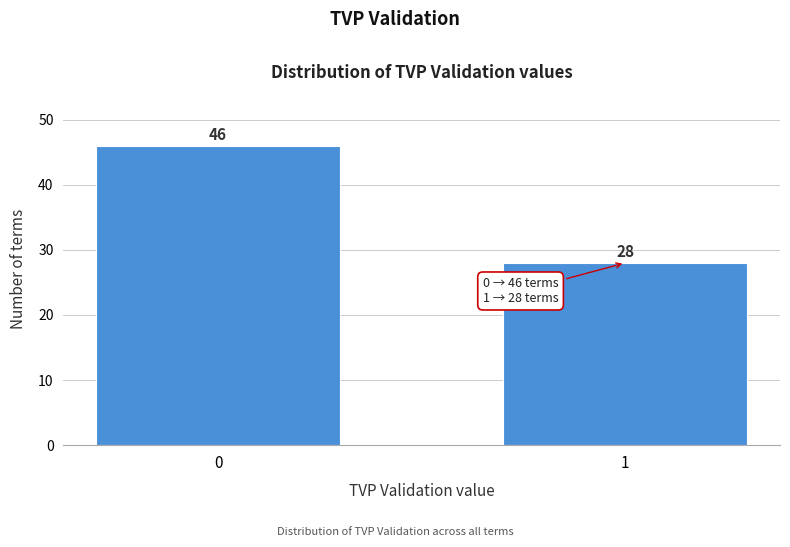

Reading left to right, transcribe all the data shown in this chart.

46	28